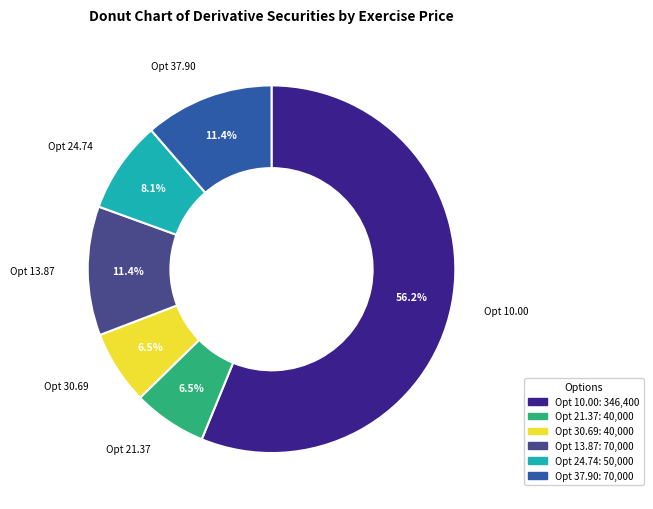

Is there any slice that represents more than half of the pie?

Yes